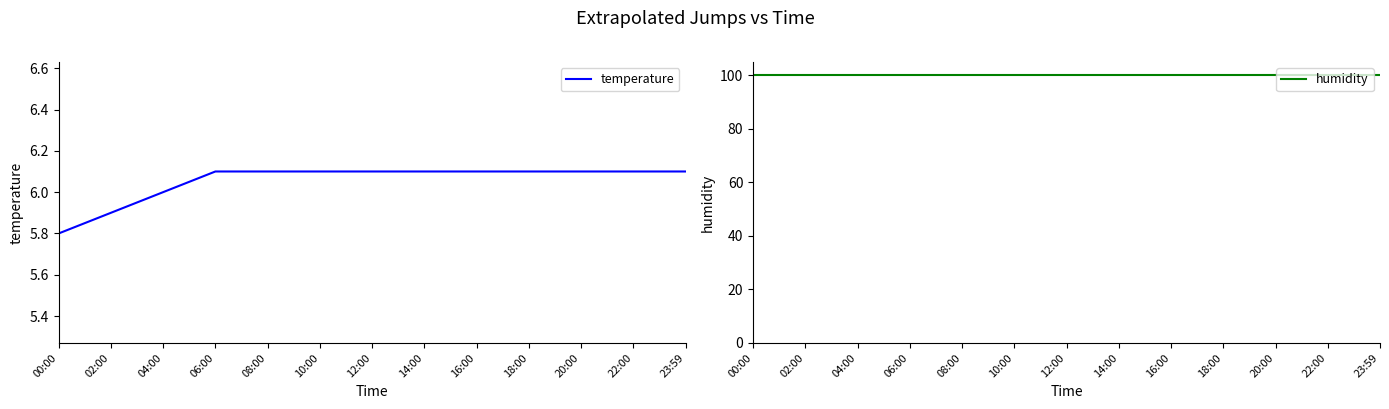

True or false: humidity has a value of 99.9 at 02:00.

True